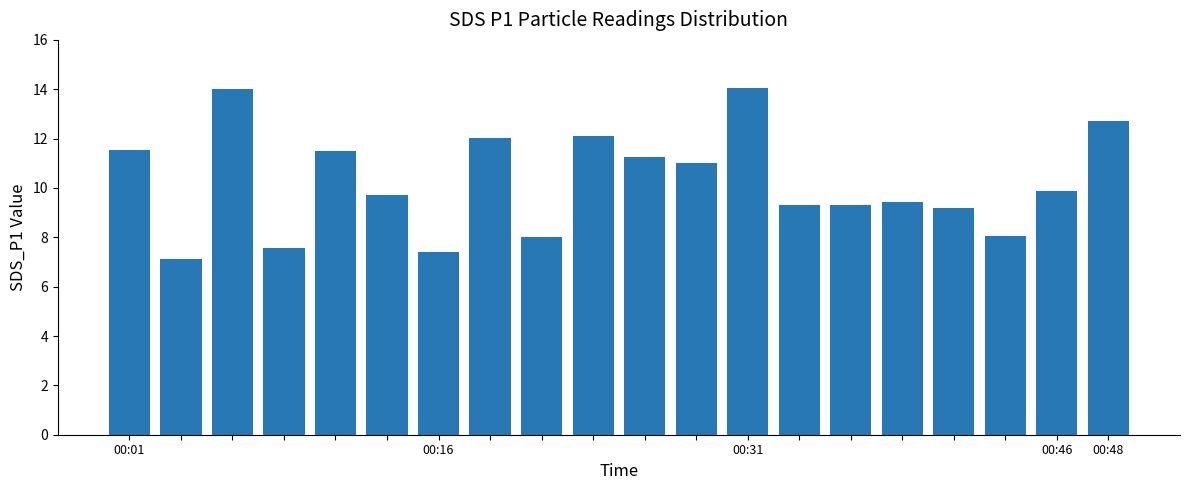

What is the value of the 9th bar from the left?

8.0